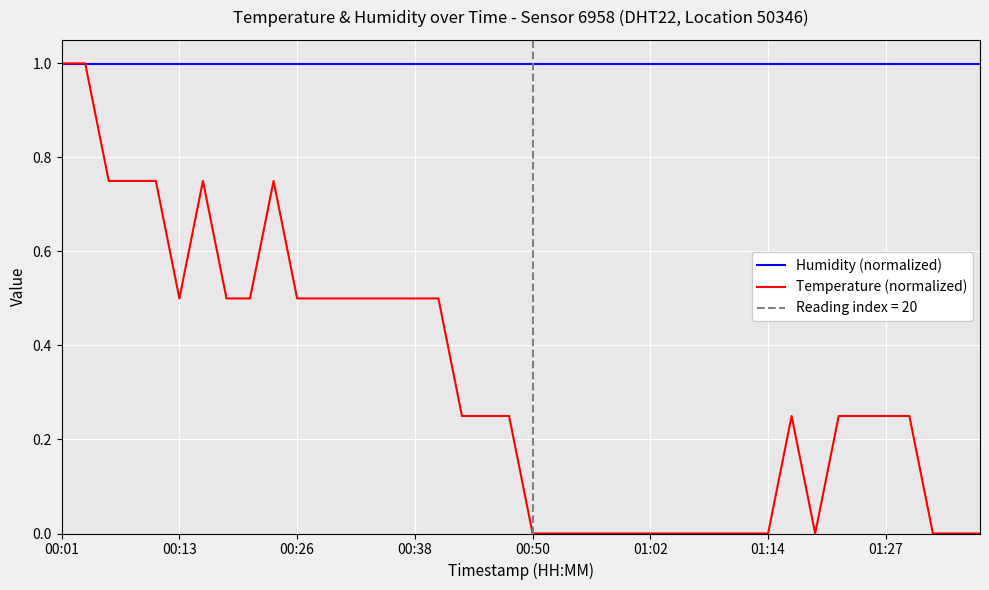

Which series has the widest spread of values?

Temperature (normalized)